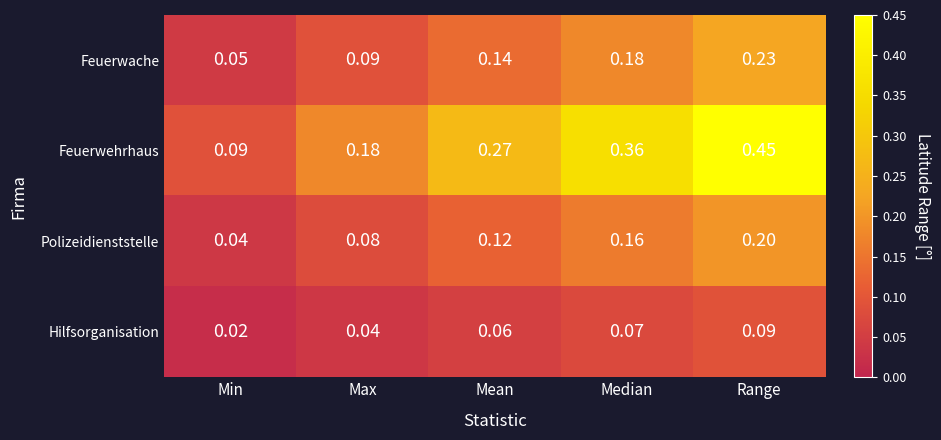

Which series has the largest total across all categories?

Feuerwehrhaus